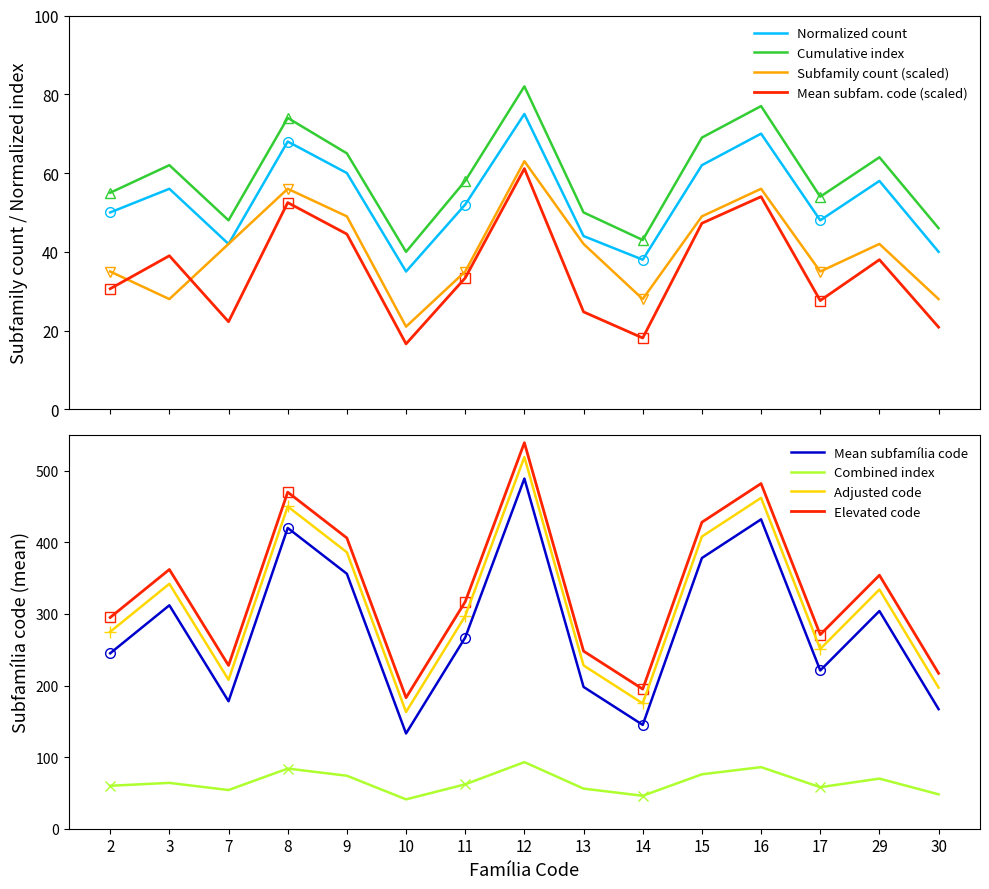

What is the total value across all series at 15?

227.2